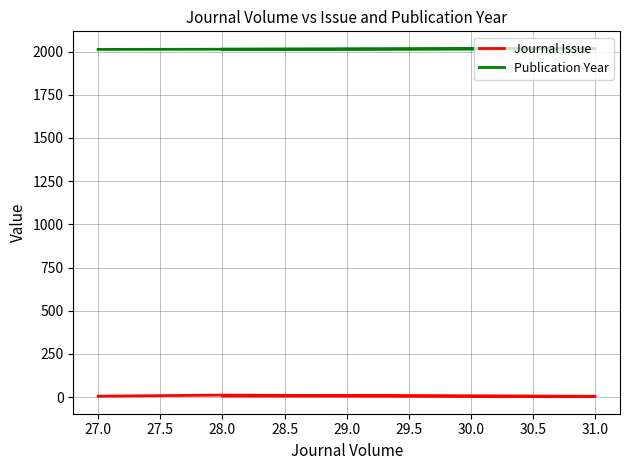

True or false: Publication Year has a value of 2695 at 28.0.

False